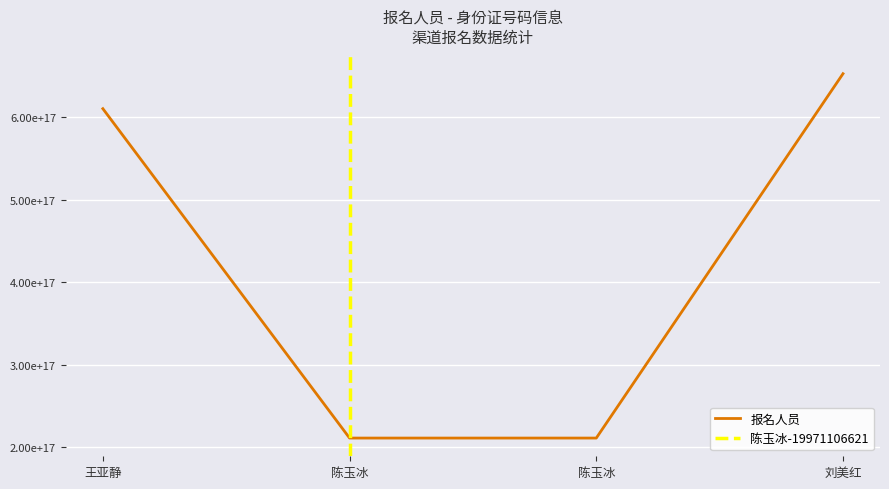

What is the difference between the values at 王亚静 and 陈玉冰?

399004999199176576